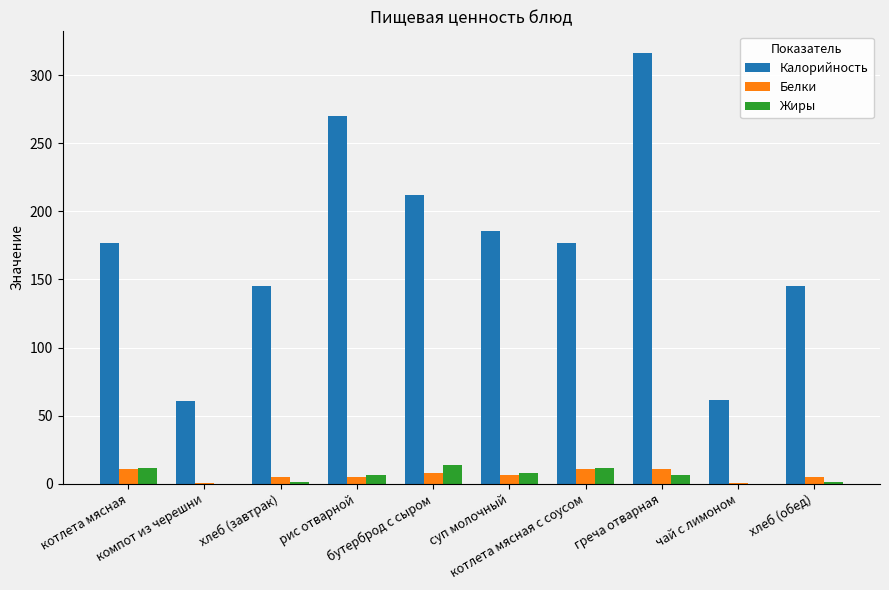

What is the sum of all Белки values?

60.7